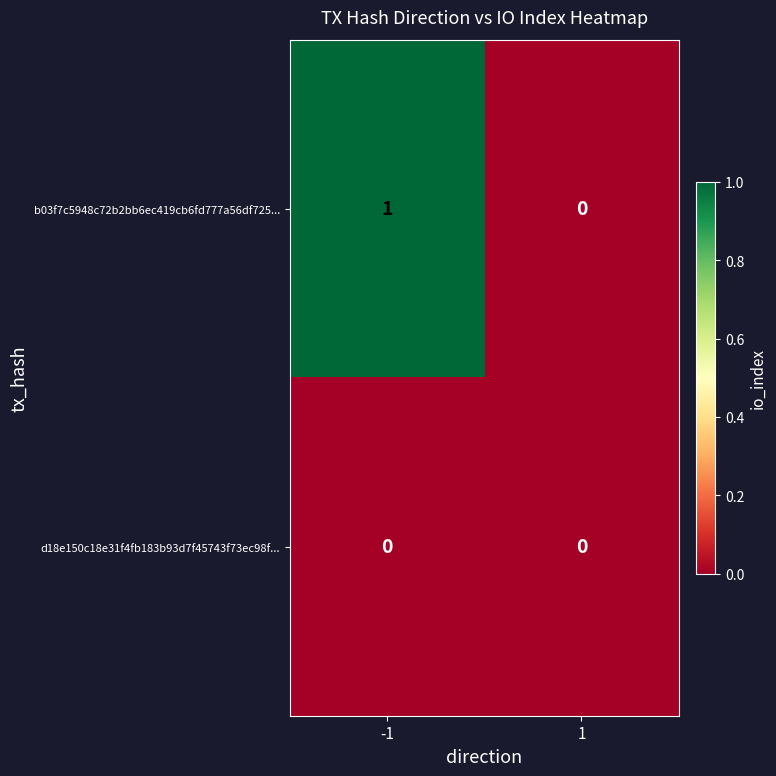

At which category is the sum across all series the highest?

-1